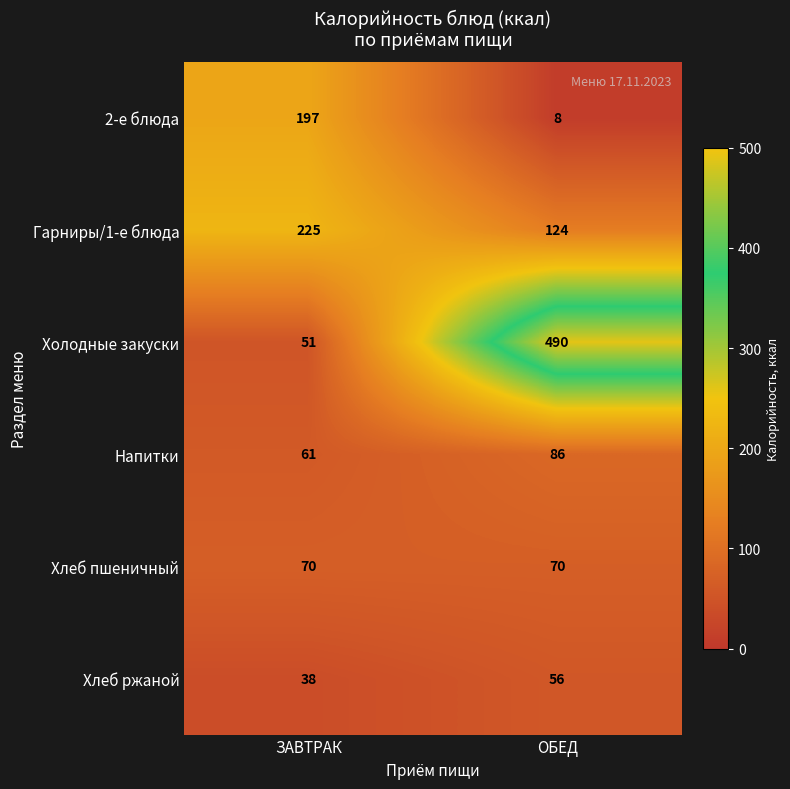

The Хлеб ржаной series shows 56 at ОБЕД. True or false?

True